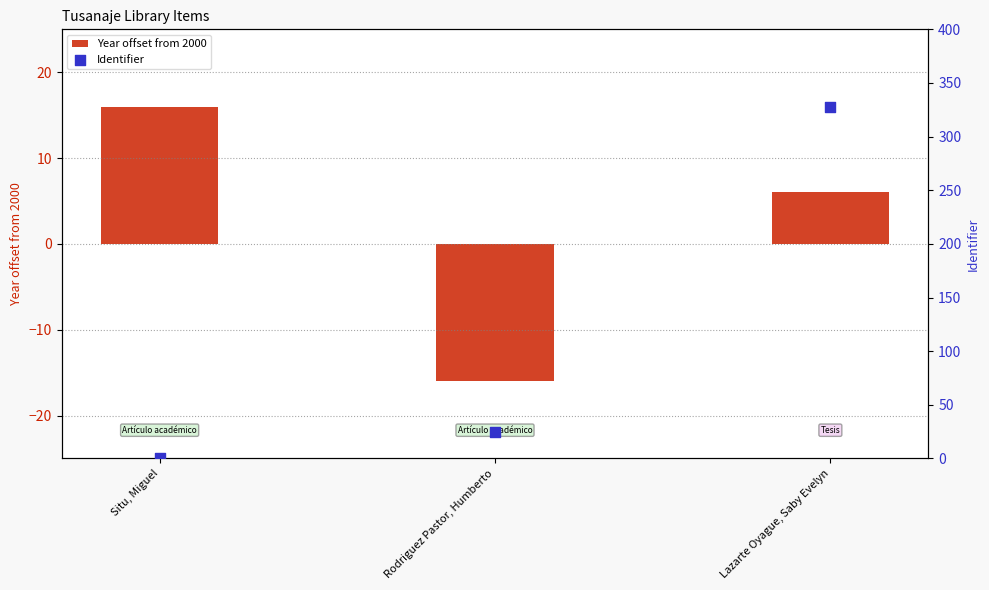

What is the total value across all series at Situ, Miguel?

16